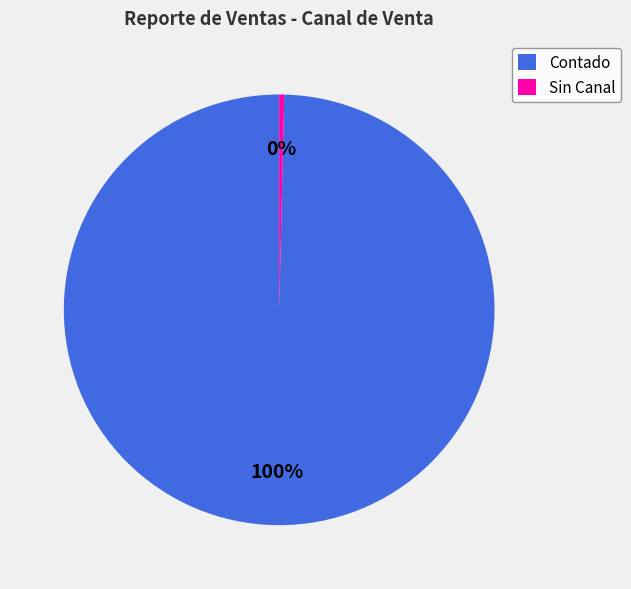

Combined, do Sin Canal and Contado account for over 50%?

Yes